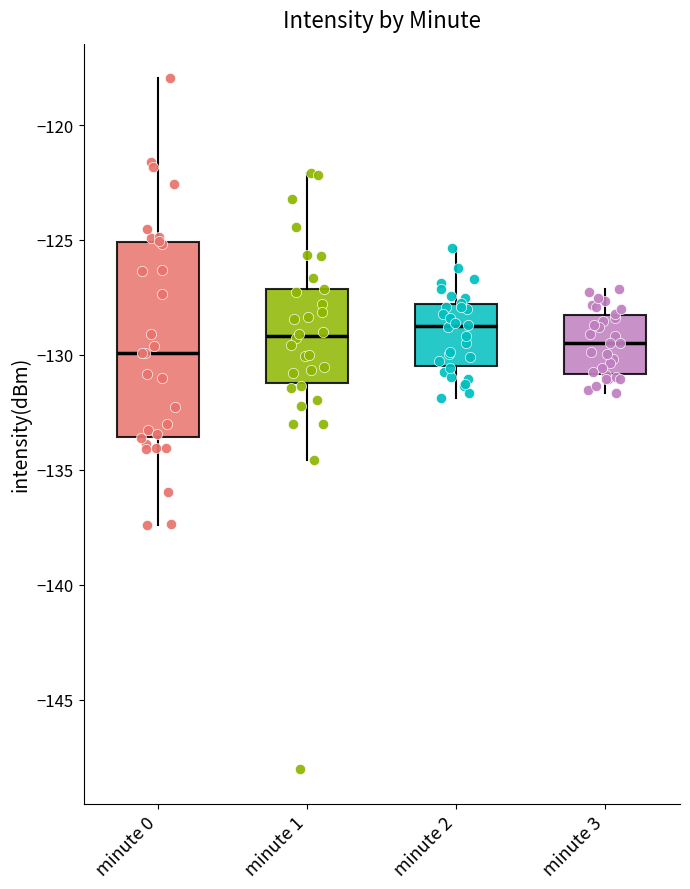

Reading left to right, transcribe this box plot: for each box, give where its median line is, the range the box spans, and where its two whiskers end, as read against the y-axis. The values are not printed on the chart, so give them approximately, as read against the axis.

minute 0: median -130.0, box -133.5 to -125.0, whiskers -137.5 to -118.0
minute 1: median -129.0, box -131.0 to -127.0, whiskers -134.5 to -122.0
minute 2: median -129.0, box -130.5 to -128.0, whiskers -132.0 to -125.5
minute 3: median -129.5, box -131.0 to -128.5, whiskers -131.5 to -127.0